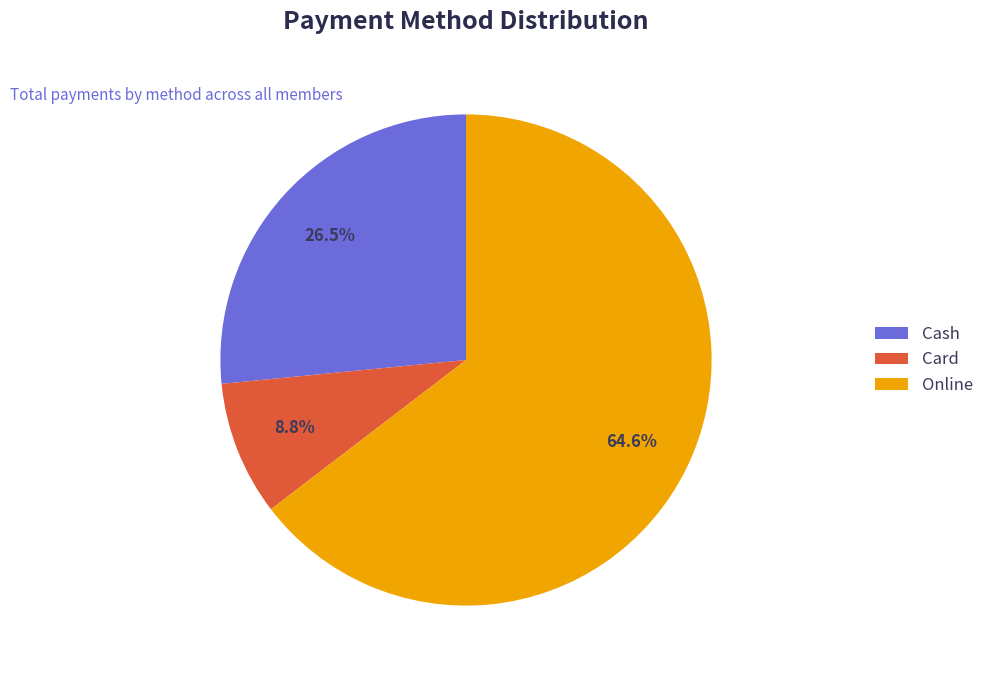

Rank the categories by value from lowest to highest.

Card, Cash, Online